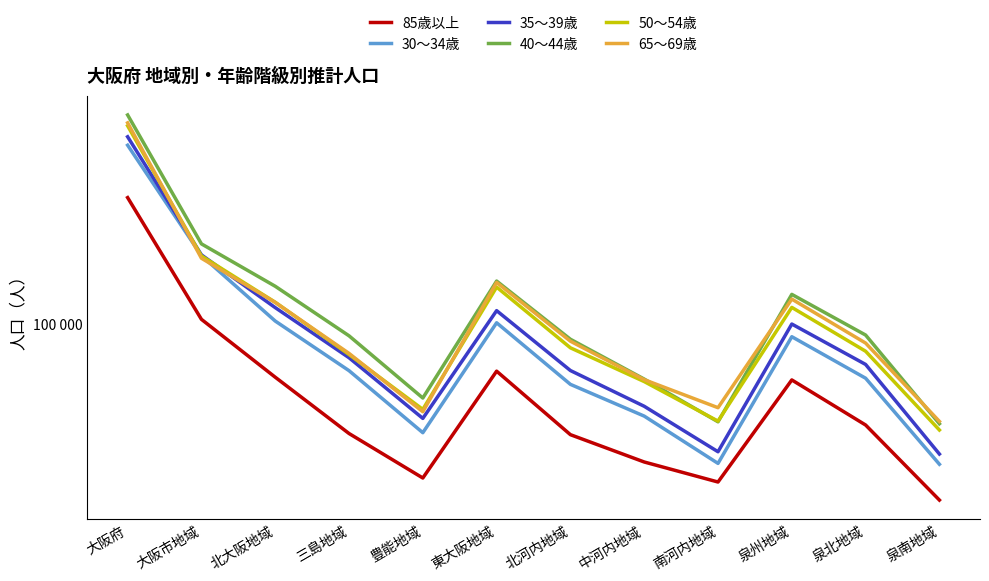

True or false: 85歳以上 and 65～69歳 intersect in this chart.

False